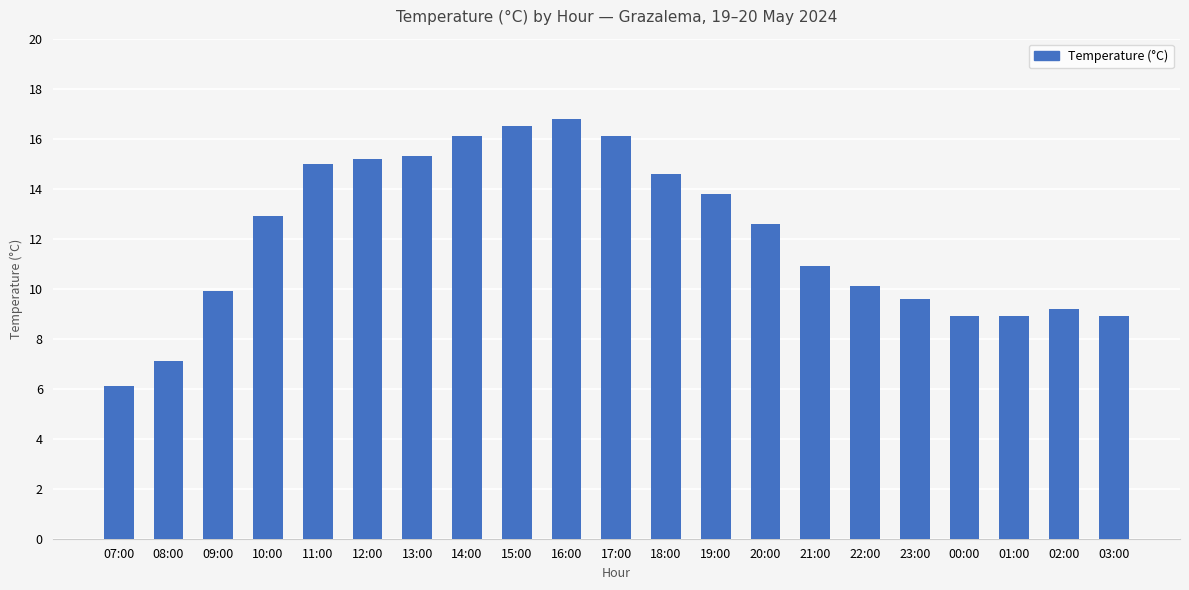

How many values exceed 12?

11